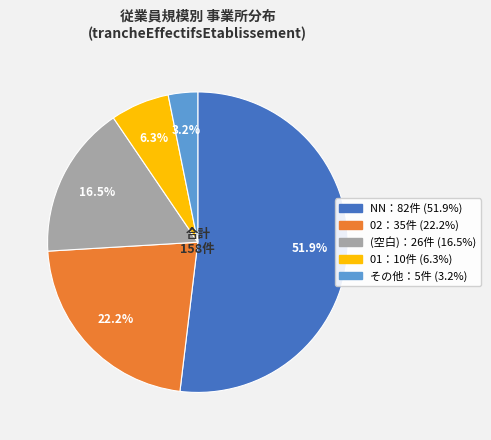

Is there a majority slice in this chart?

Yes